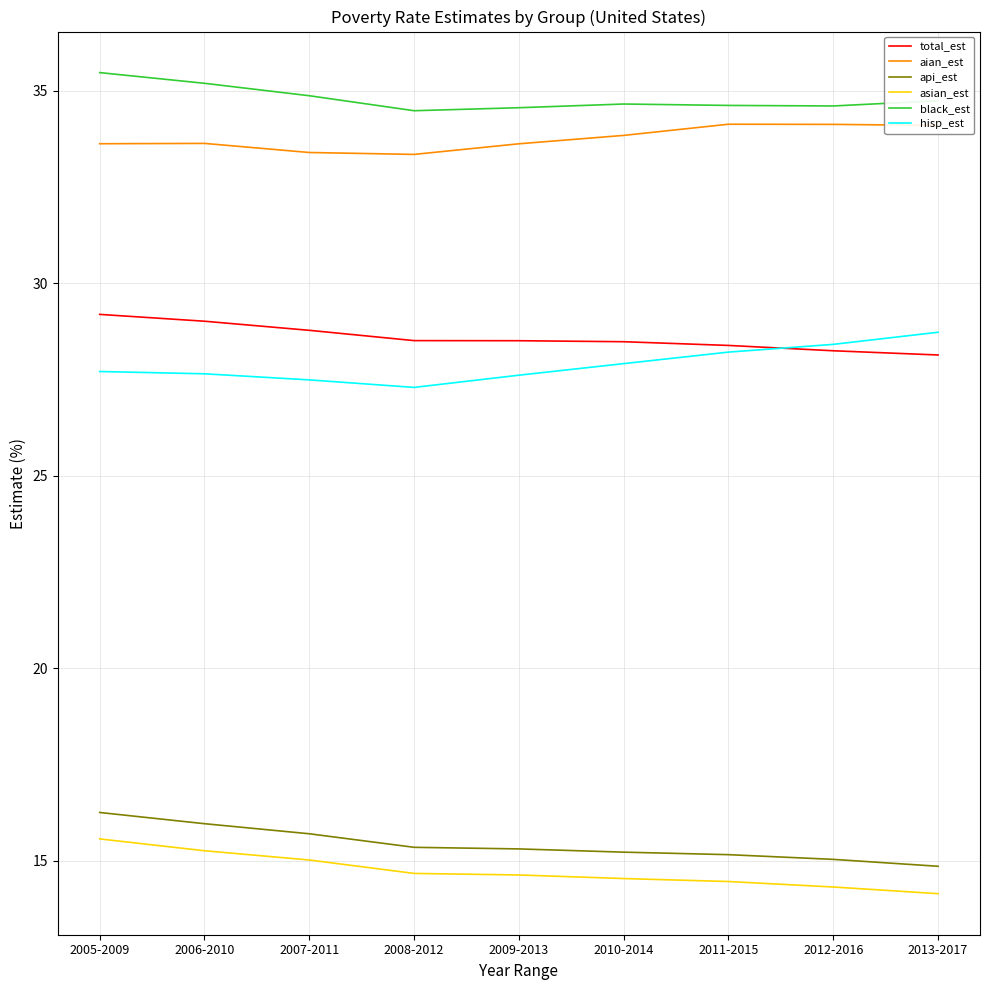

What value does the black_est series have at 2013-2017?

34.7